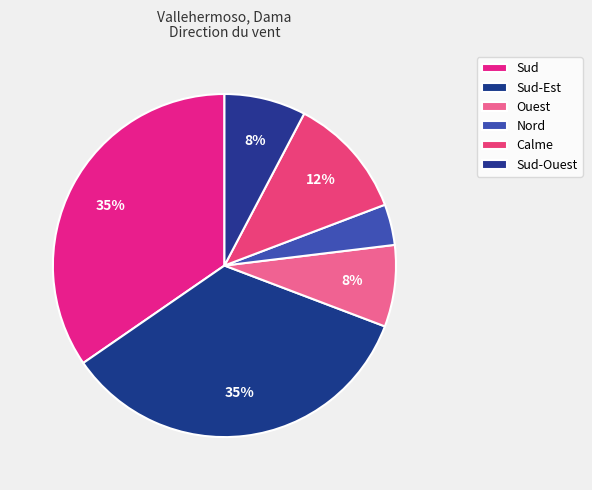

How many slices are in this pie chart?

6